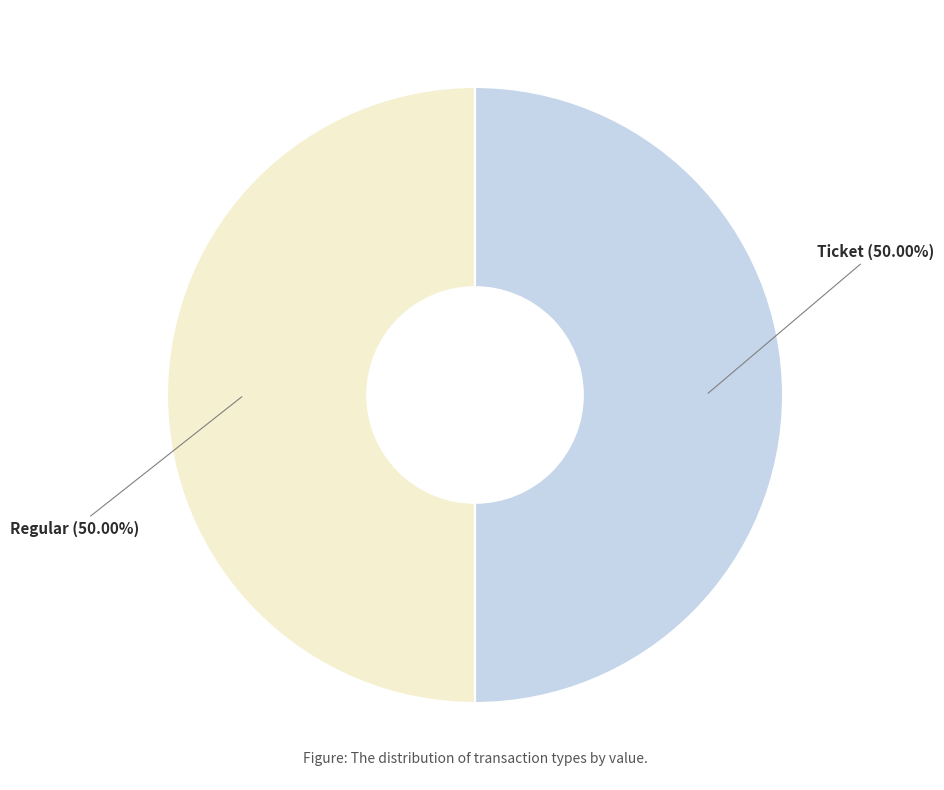

How many slices are in this pie chart?

2